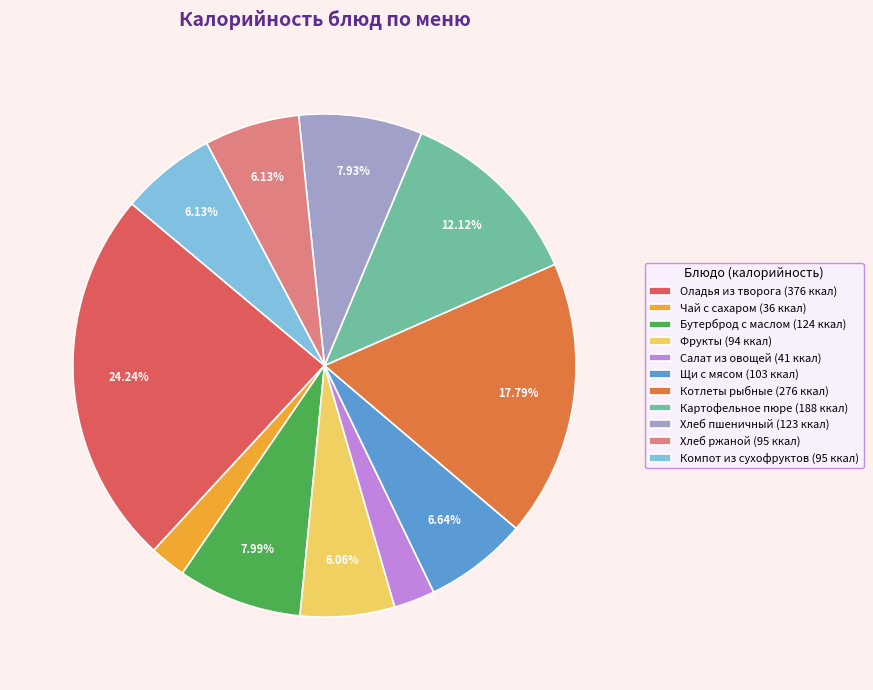

How many slices are in this pie chart?

11